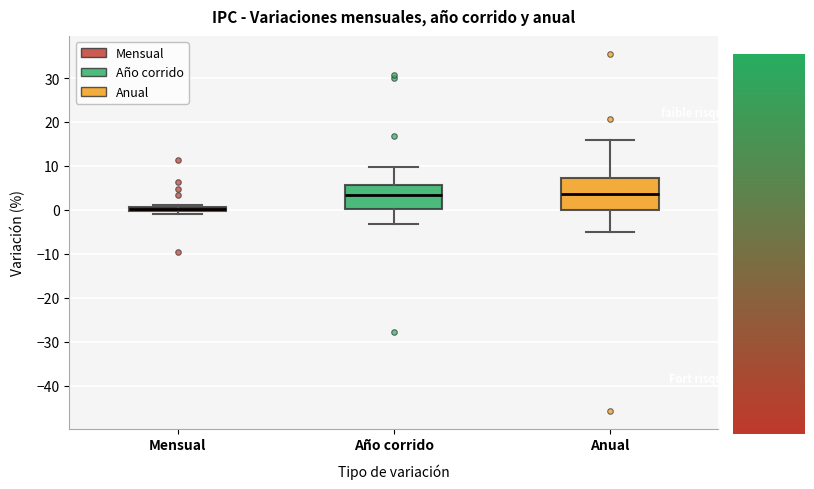

Which box is the tallest, from its lower edge to its upper edge?

Anual